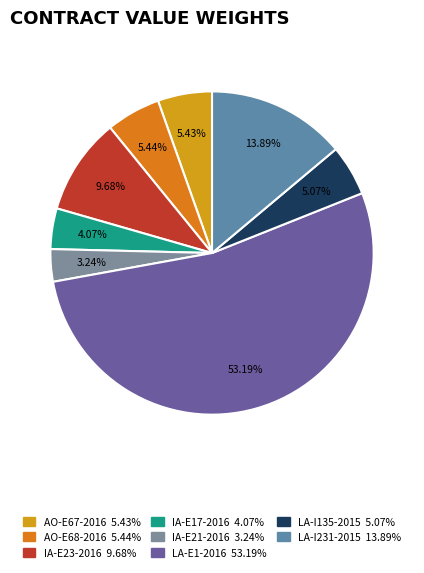

What percentage is the LA-I231-2015 slice, to the nearest percent?

14%